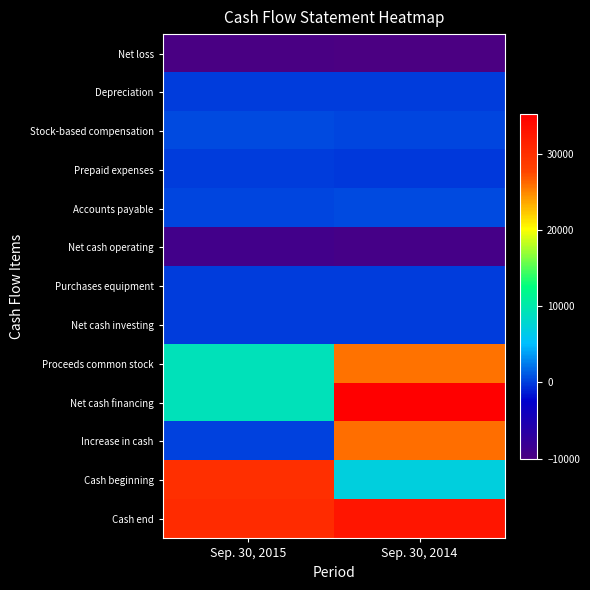

Reading right to left, transcribe all the data shown in this chart.

Net loss: Sep. 30, 2014=-10009	Sep. 30, 2015=-9688
Depreciation: Sep. 30, 2014=12	Sep. 30, 2015=15
Stock-based compensation: Sep. 30, 2014=352	Sep. 30, 2015=527
Prepaid expenses: Sep. 30, 2014=-153	Sep. 30, 2015=-94
Accounts payable: Sep. 30, 2014=423	Sep. 30, 2015=279
Net cash operating: Sep. 30, 2014=-9305	Sep. 30, 2015=-8961
Purchases equipment: Sep. 30, 2014=-6	Sep. 30, 2015=-14
Net cash investing: Sep. 30, 2014=-6	Sep. 30, 2015=-14
Proceeds common stock: Sep. 30, 2014=25681	Sep. 30, 2015=9195
Net cash financing: Sep. 30, 2014=35193	Sep. 30, 2015=9195
Increase in cash: Sep. 30, 2014=25882	Sep. 30, 2015=220
Cash beginning: Sep. 30, 2014=7005	Sep. 30, 2015=30031
Cash end: Sep. 30, 2014=32887	Sep. 30, 2015=30251